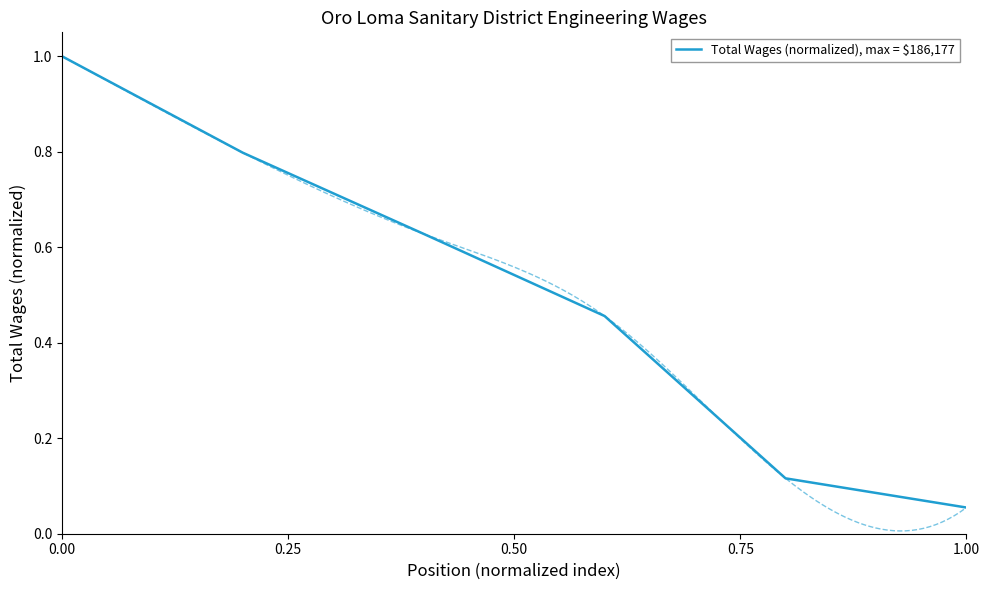

How many series are shown in this chart?

1